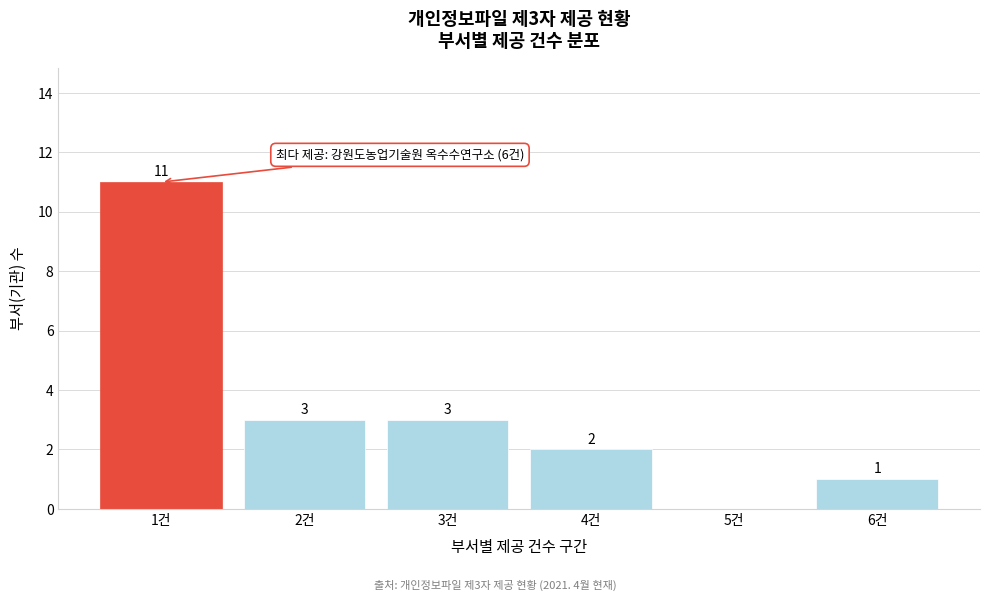

Reading right to left, what are all the values shown in this chart?

6건=1	5건=0	4건=2	3건=3	2건=3	1건=11